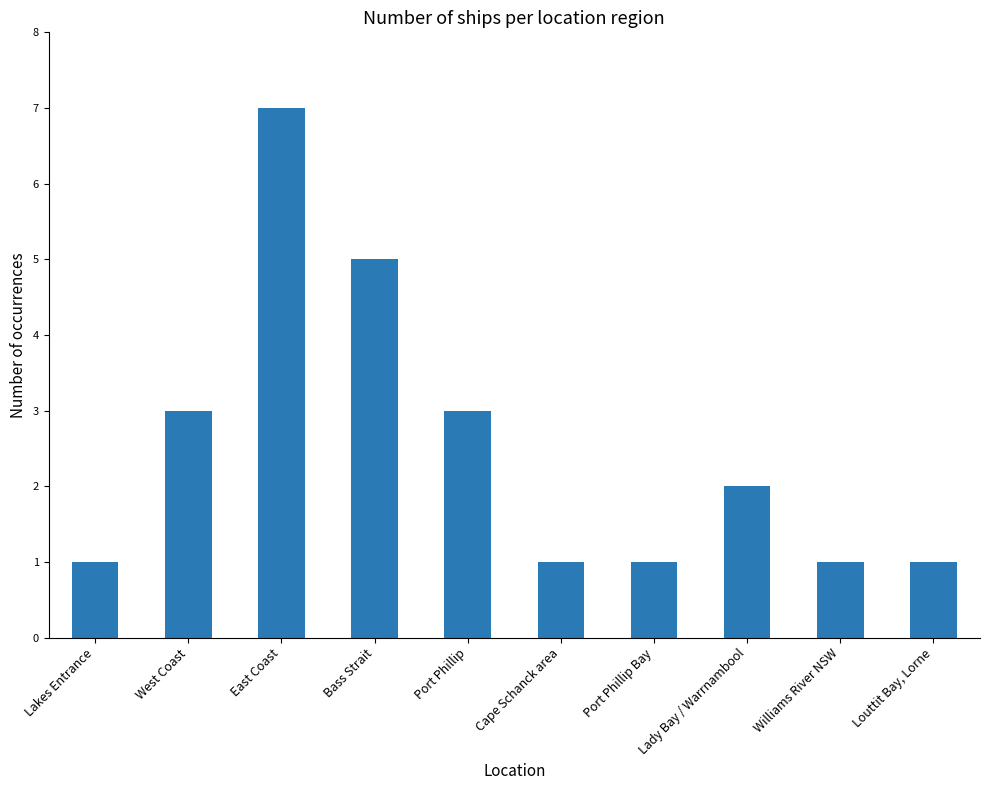

How many data points does each series have?

10